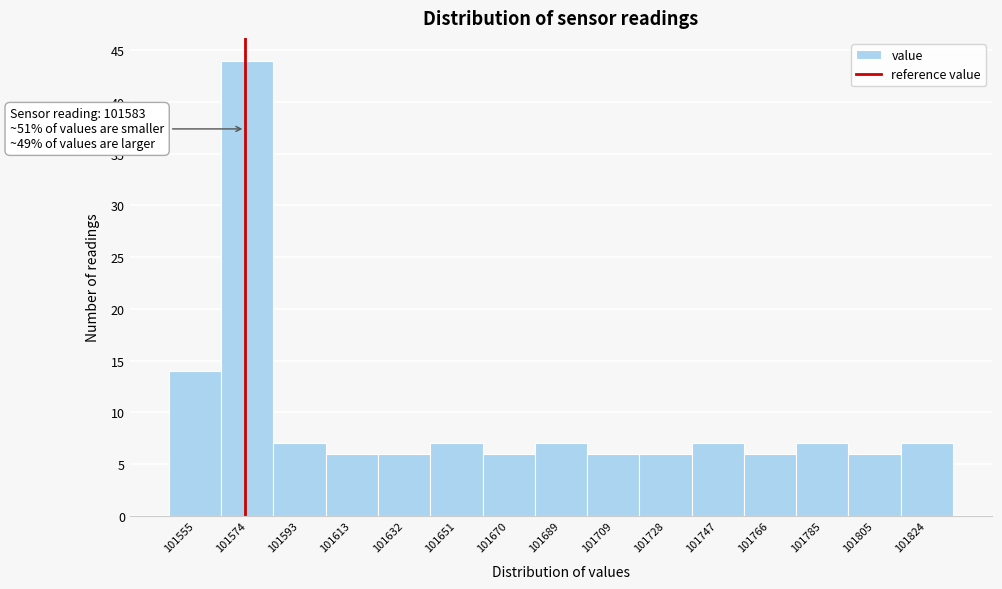

Reading left to right, list all the values displayed in this chart.

101555=14	101574=44	101593=7	101613=6	101632=6	101651=7	101670=6	101689=7	101709=6	101728=6	101747=7	101766=6	101785=7	101805=6	101824=7